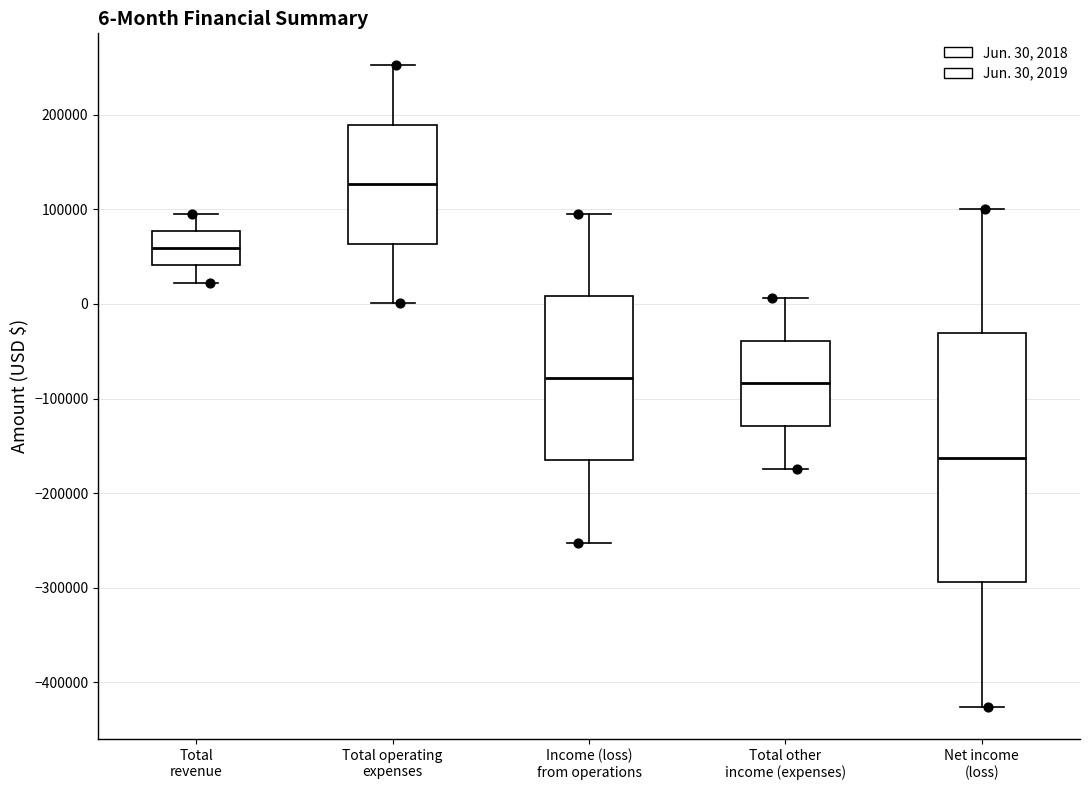

Which box is the tallest, from its lower edge to its upper edge?

Net income (loss)